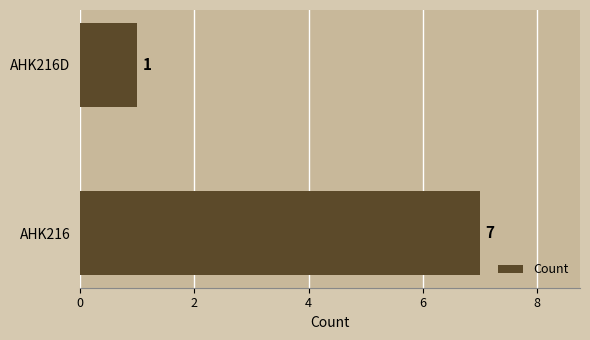

Are the bars horizontal?

Yes